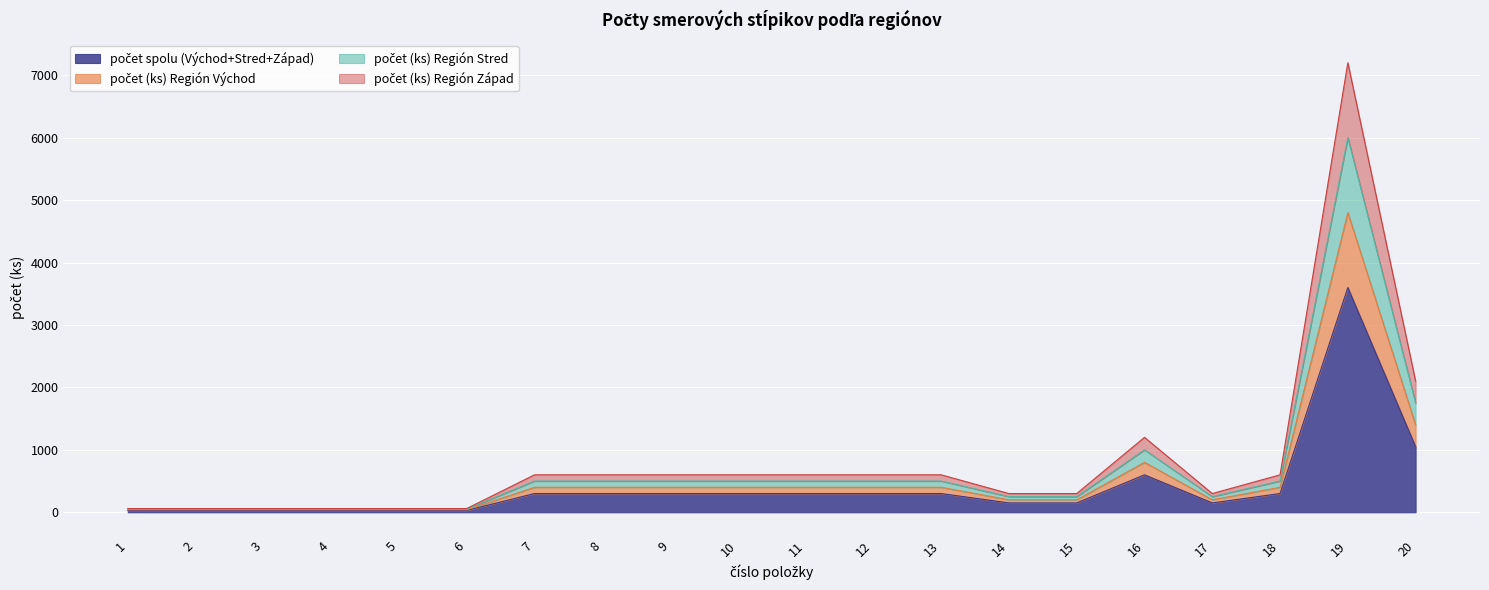

Which category has the highest value across all series?

19